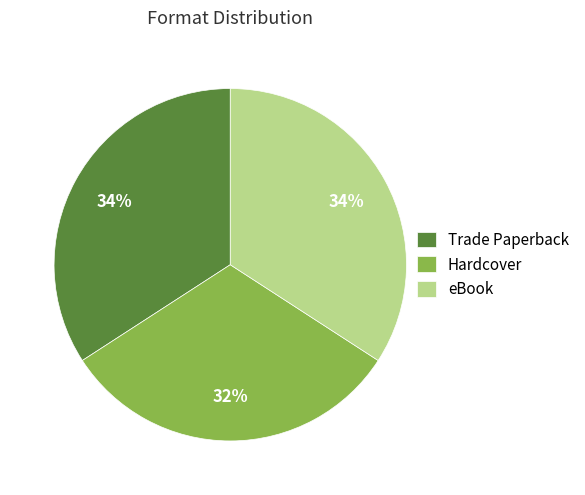

Which category has the smallest portion of the pie?

Hardcover